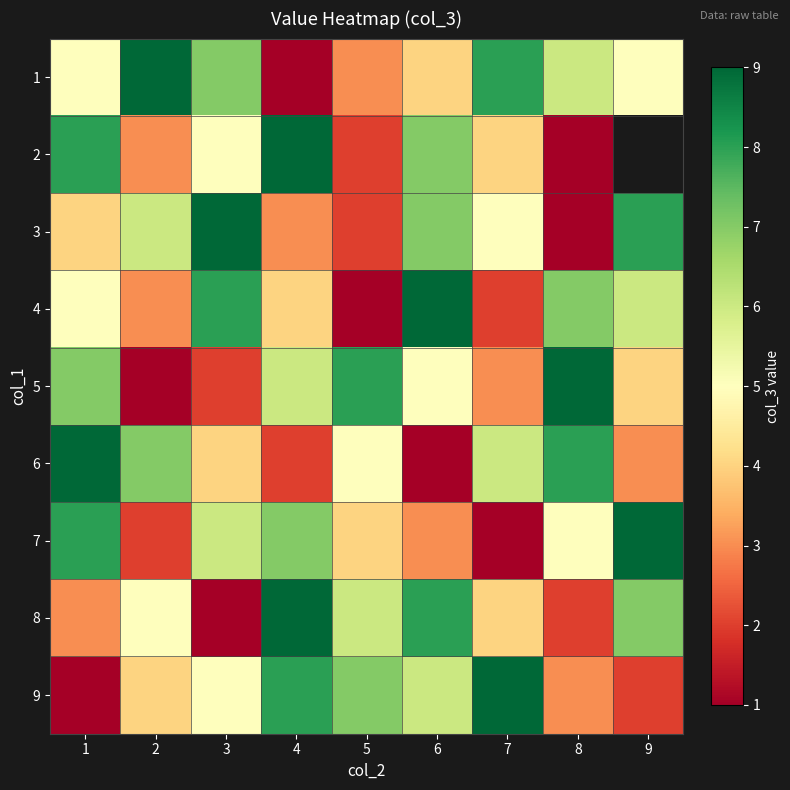

At 8, list the series in order from largest to smallest.

5, 6, 4, 1, 7, 9, 8, 2, 3